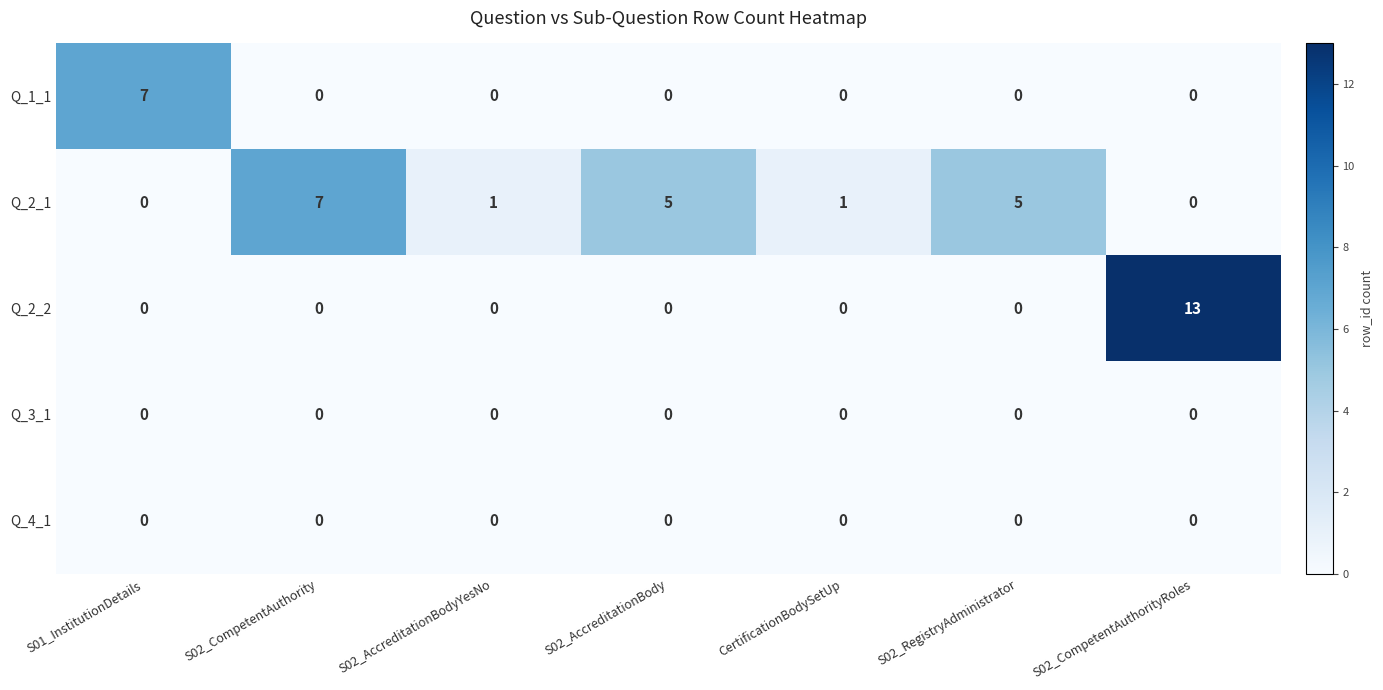

Which series has the largest total across all categories?

Q_2_1